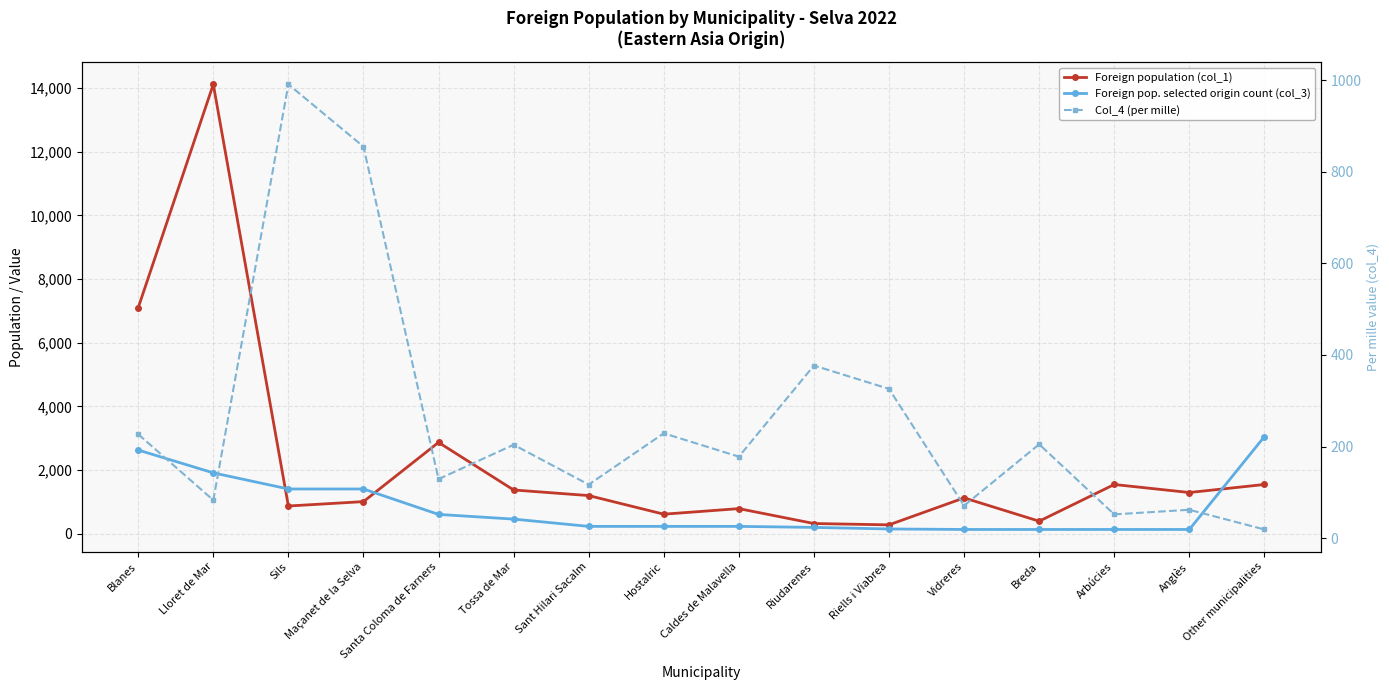

True or false: Foreign population (col_1) has a value of 391 at Breda.

True